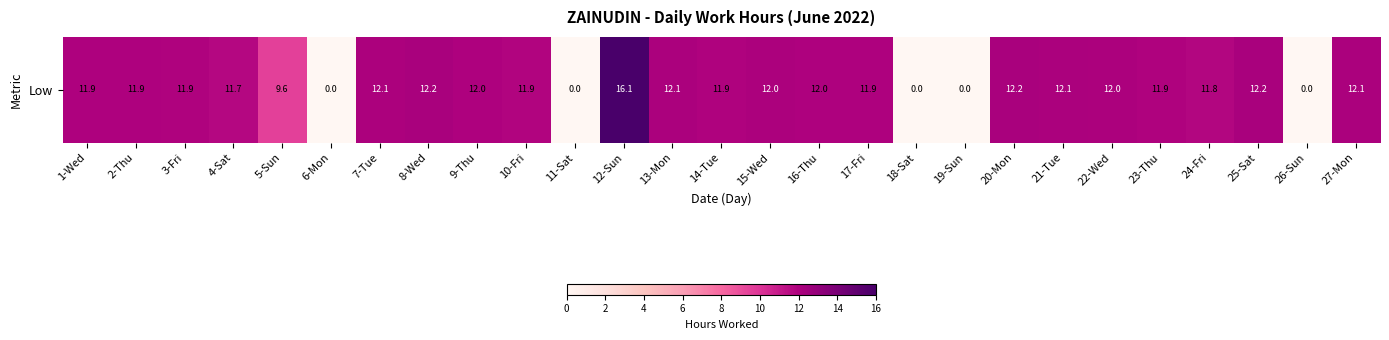

List the labels in order of value, smallest first.

6-Mon, 11-Sat, 18-Sat, 19-Sun, 26-Sun, 5-Sun, 4-Sat, 24-Fri, 10-Fri, 3-Fri, 14-Tue, 23-Thu, 1-Wed, 17-Fri, 2-Thu, 16-Thu, 9-Thu, 15-Wed, 22-Wed, 7-Tue, 21-Tue, 27-Mon, 13-Mon, 20-Mon, 25-Sat, 8-Wed, 12-Sun